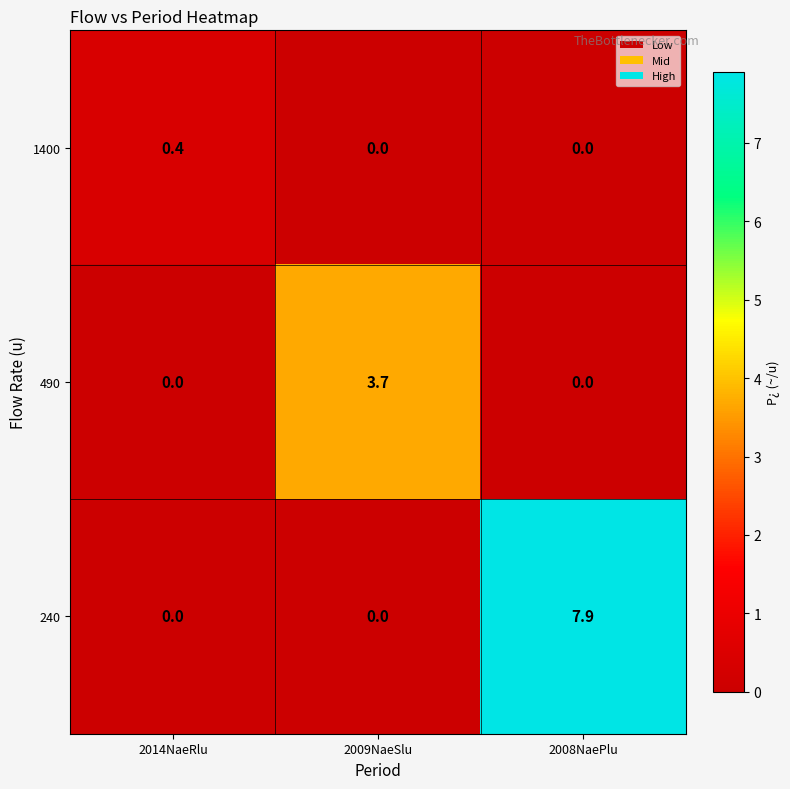

What is the sum of the 1400 values at 2008NaePlu and 2014NaeRlu?

0.4